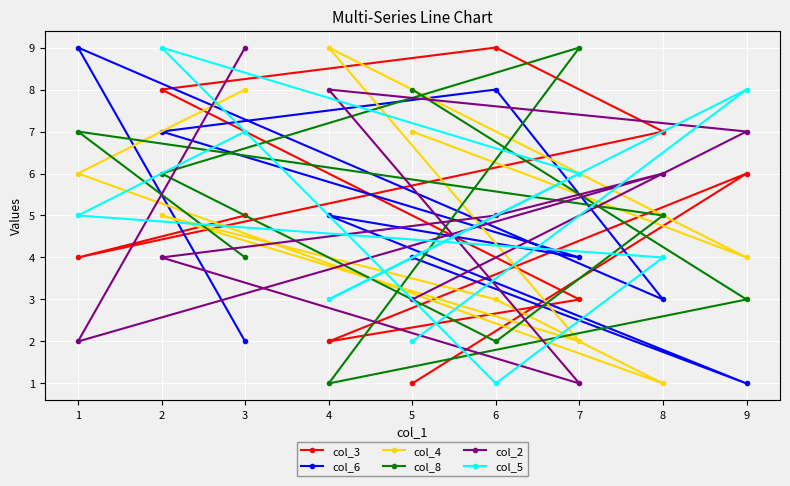

Is it true that col_2 equals 6 at 8?

True